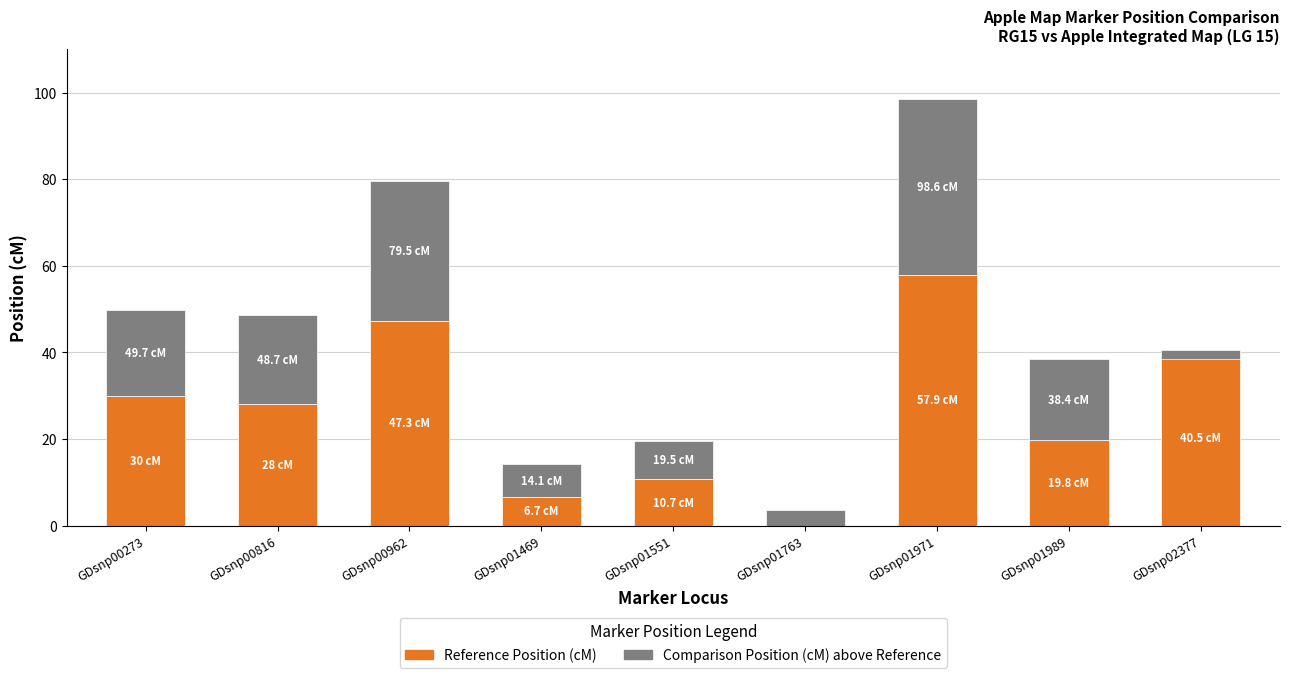

What is the value of the Comparison Marker start Position (cM) bar at the 7th from the left?

40.7